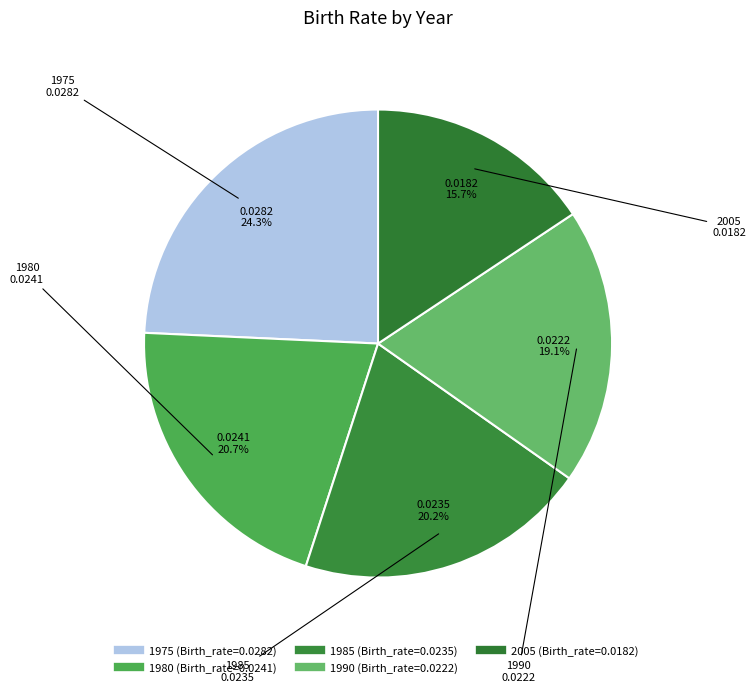

To the nearest percent, what is the combined percentage of 2005 and 1985?

36%